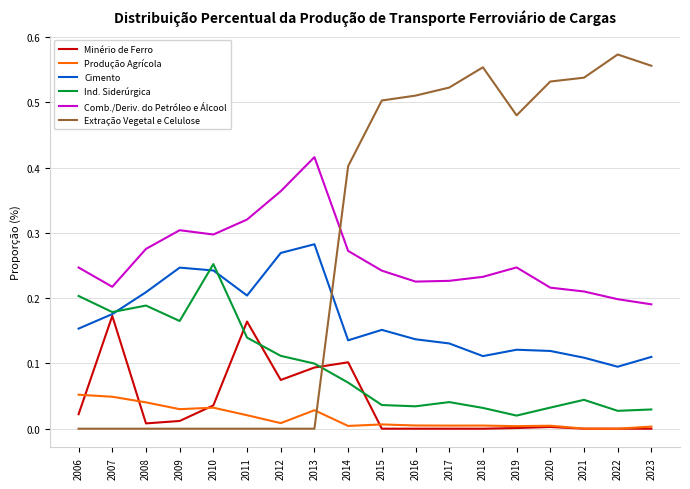

True or false: Minério de Ferro has more than 1 interior local peaks.

True